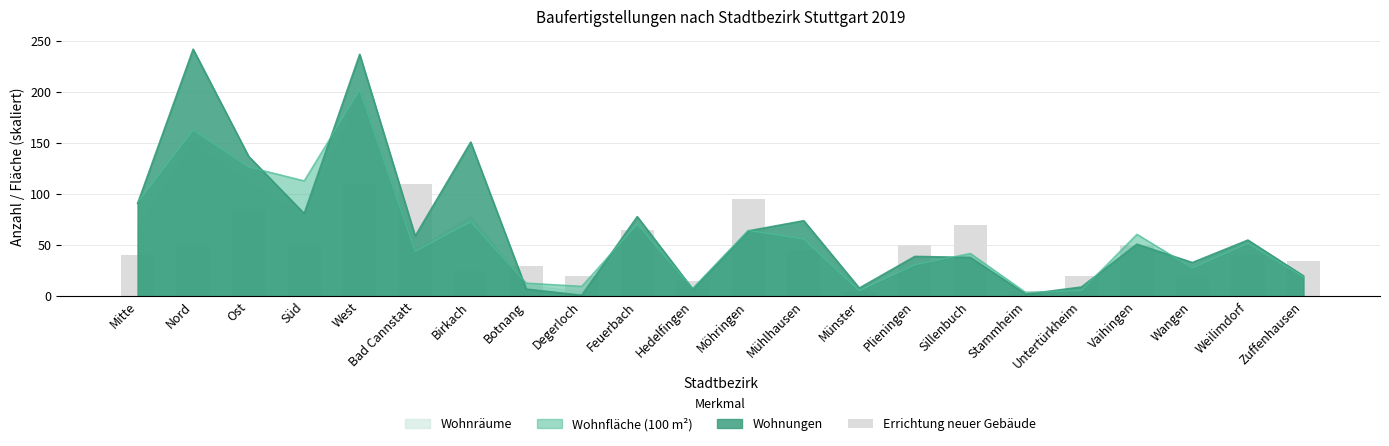

How many bars are there in total?

22